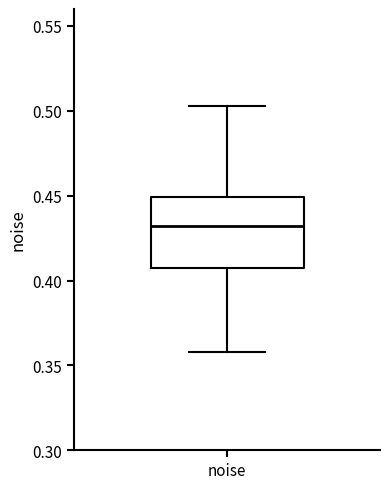

Where does the lower whisker of the box for noise end on the y-axis? The values are not printed on the chart, so give them approximately, as read against the axis.

0.360